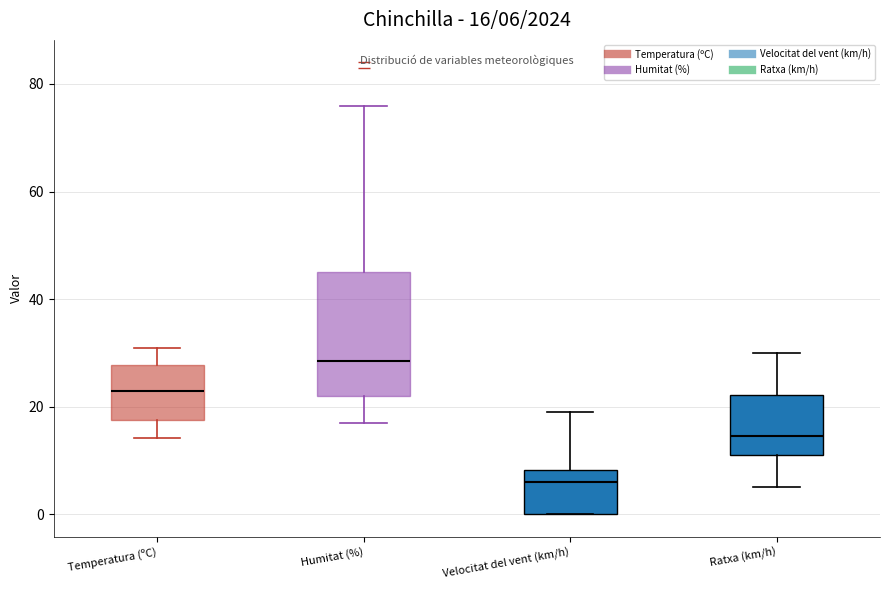

Which box has the lowest median line?

Velocitat del vent (km/h)